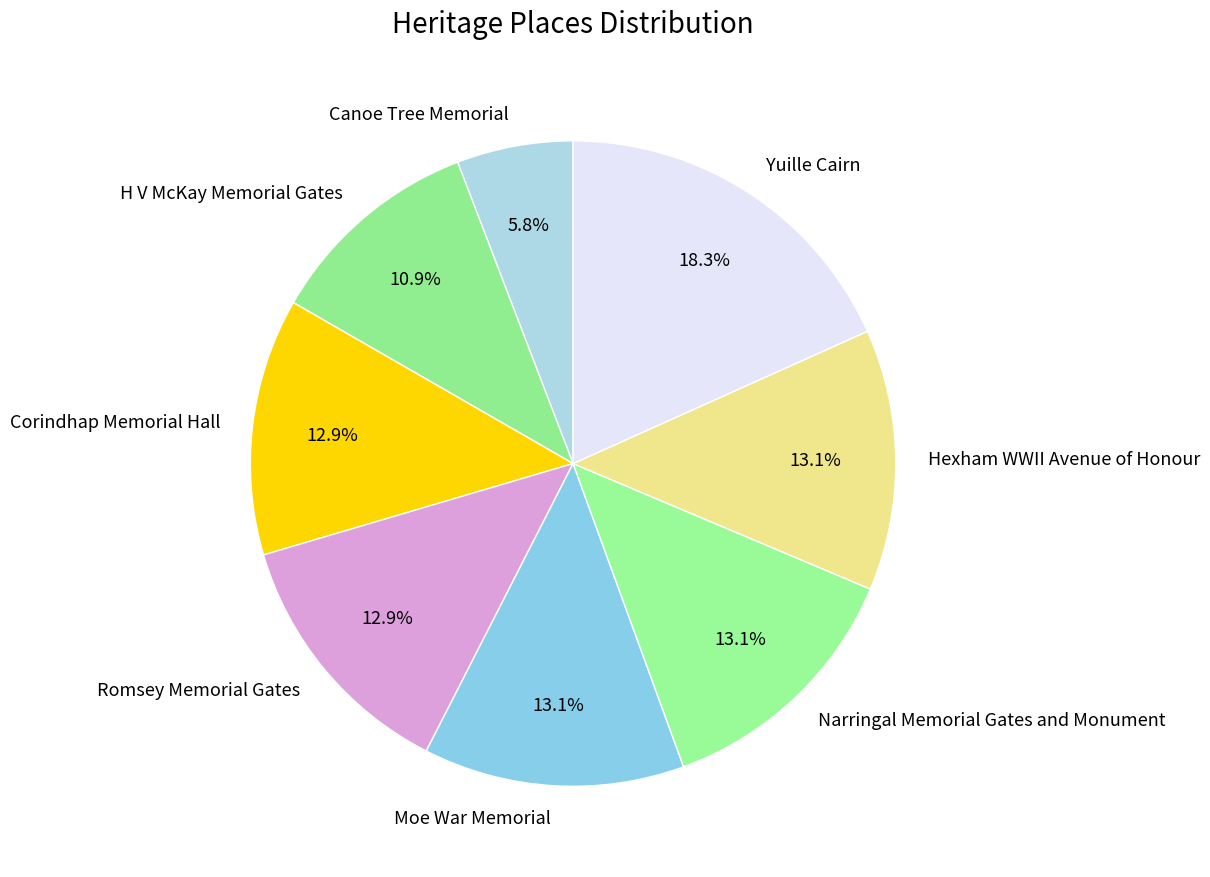

Does Canoe Tree Memorial account for over 50% of the chart?

No